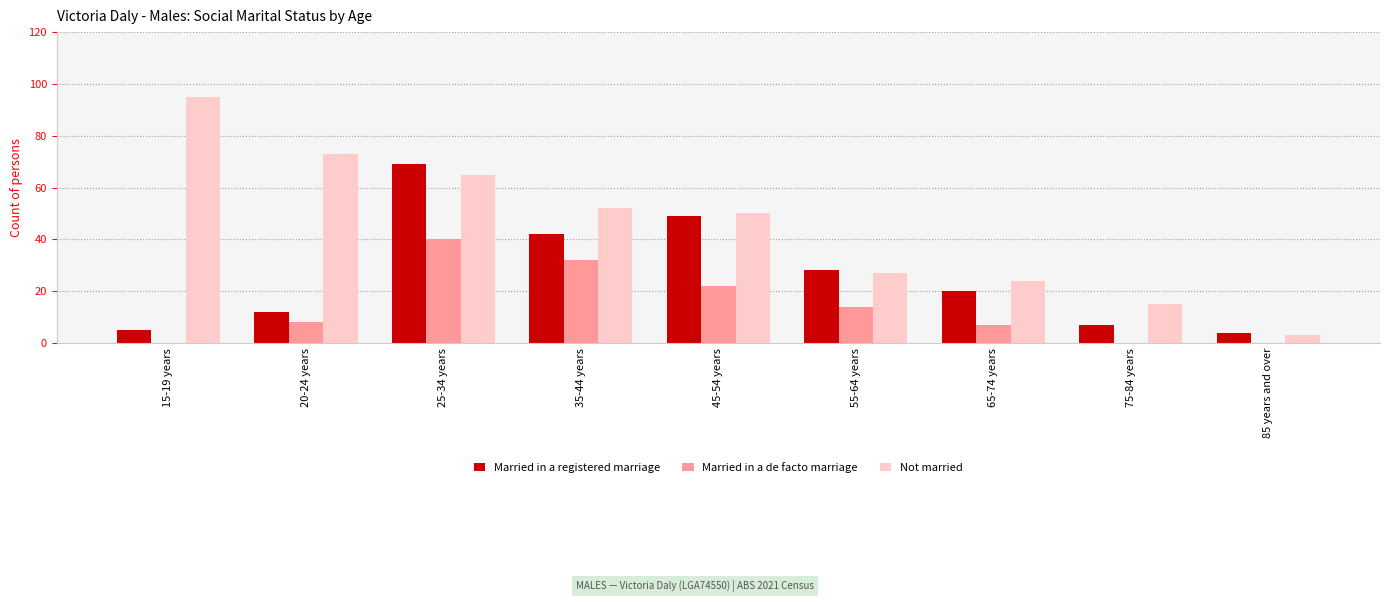

Between 35-44 years and 45-54 years, which series saw the biggest shift?

Married in a de facto marriage